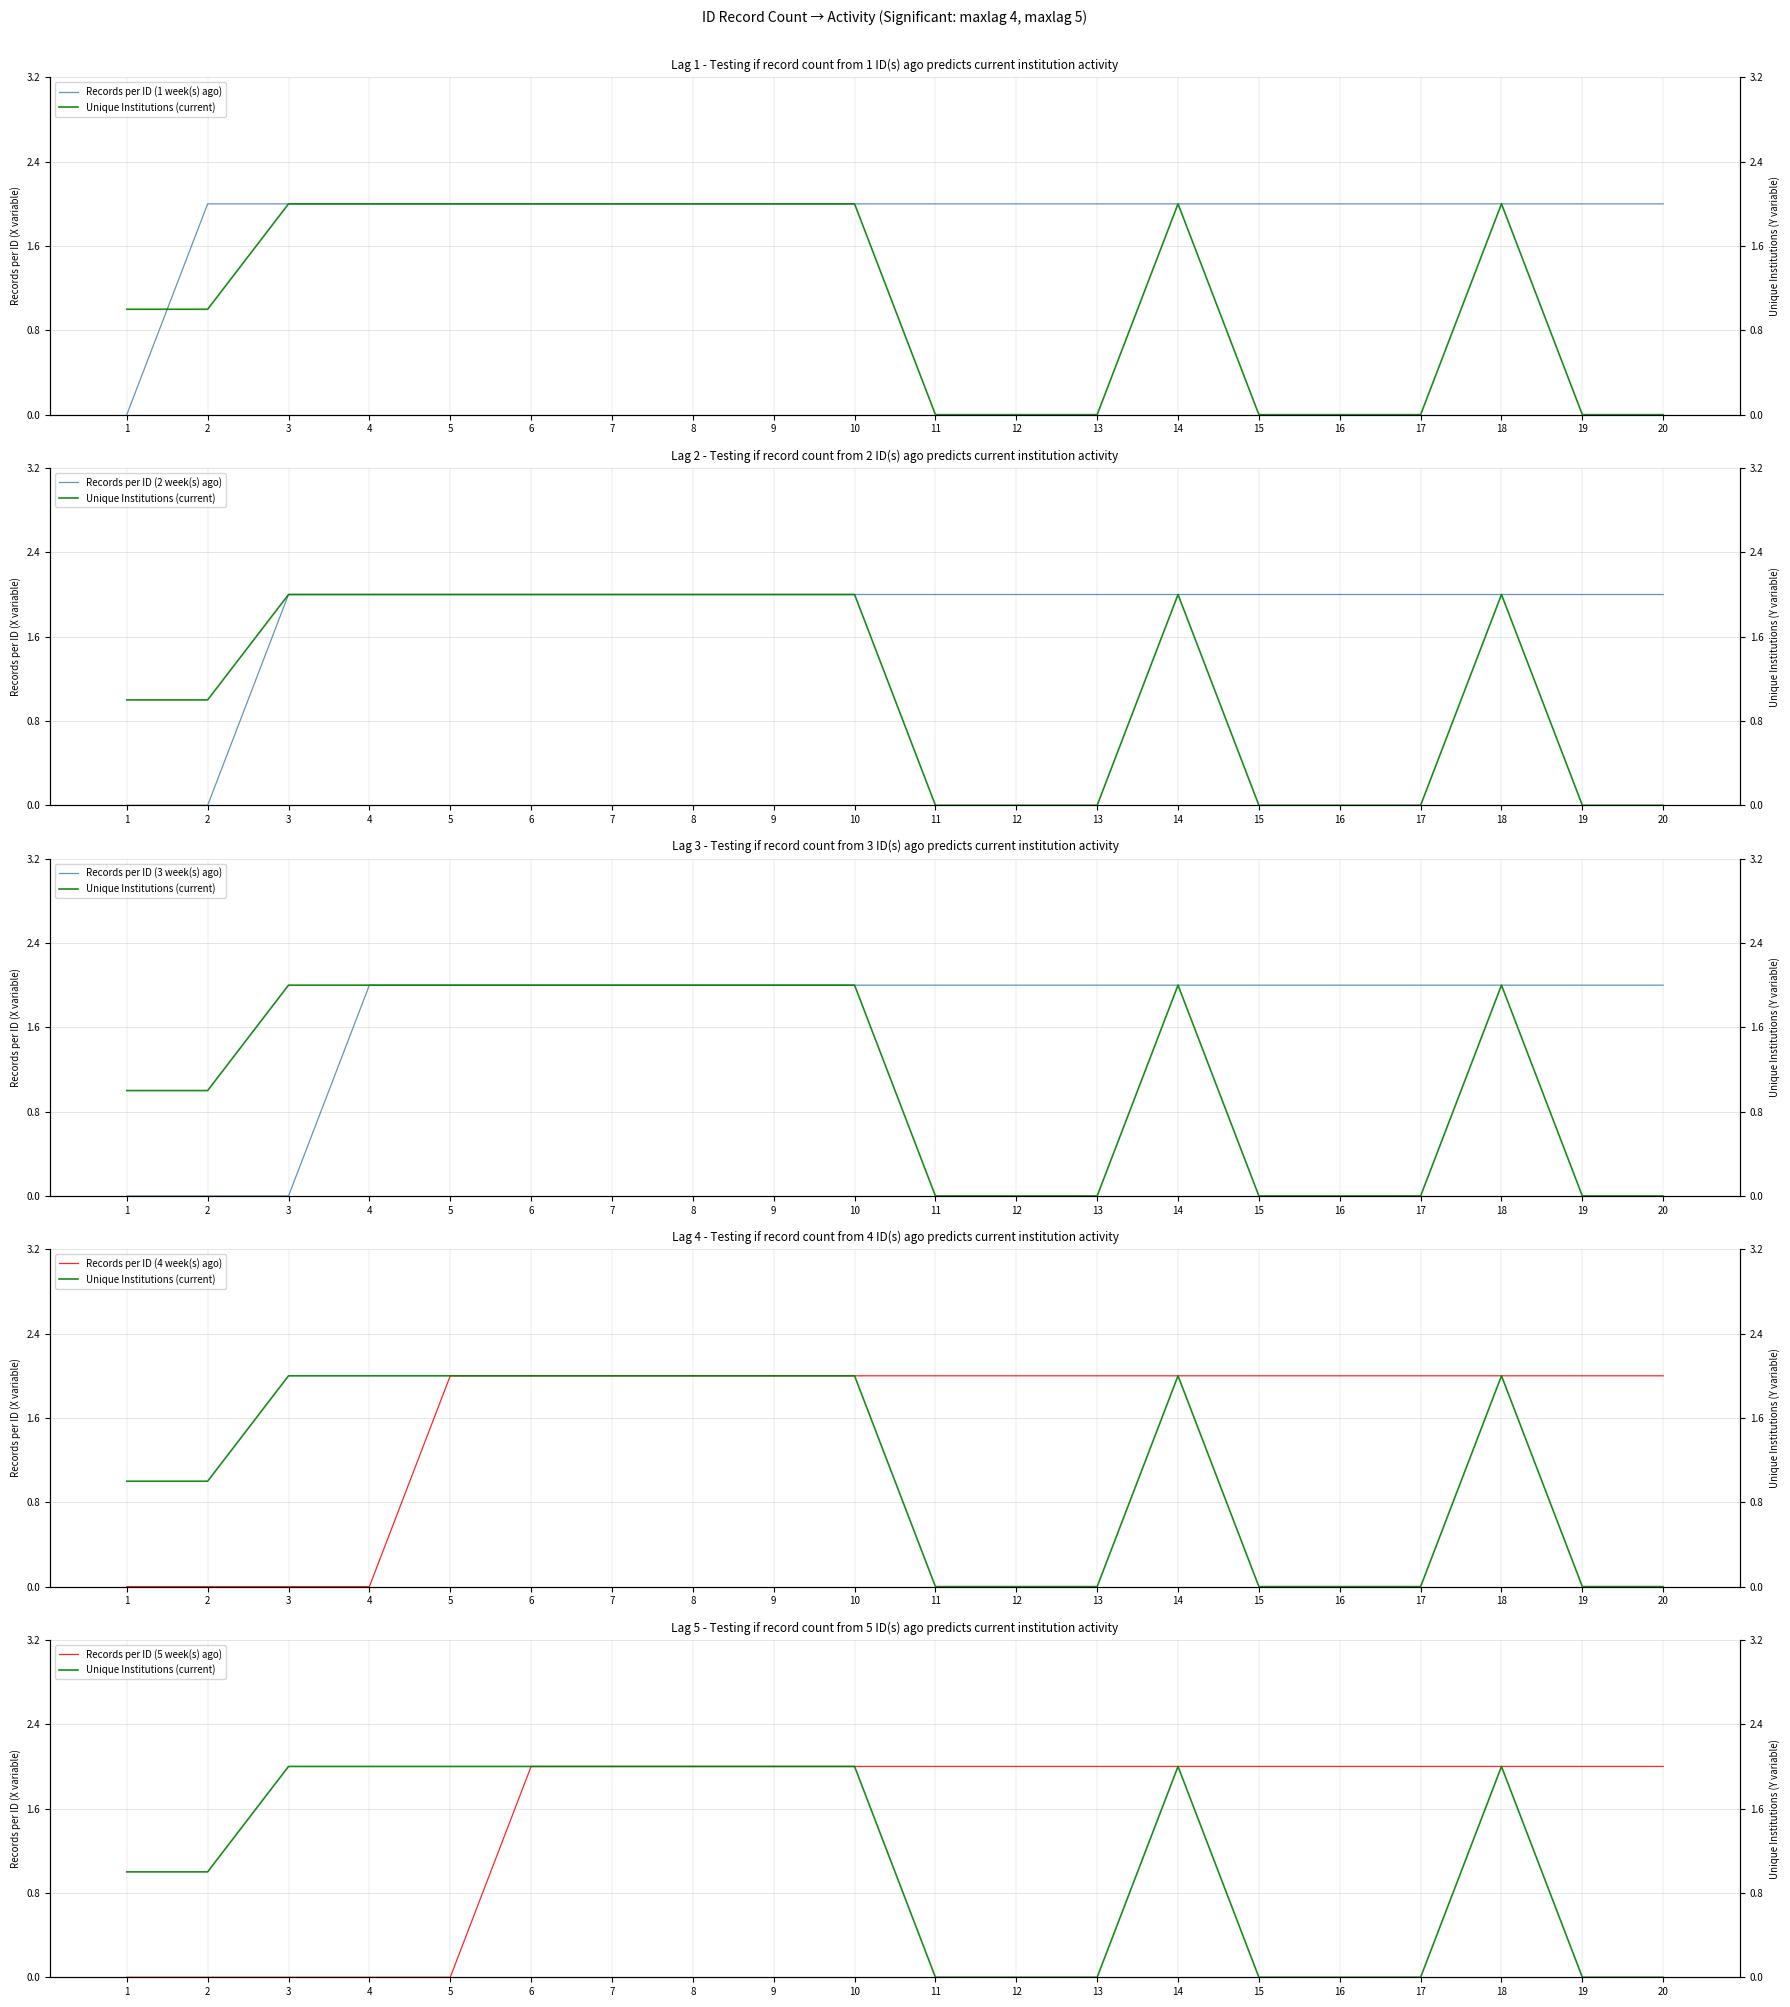

Which series has the largest range (max minus min)?

Records per ID (1 week(s) ago)